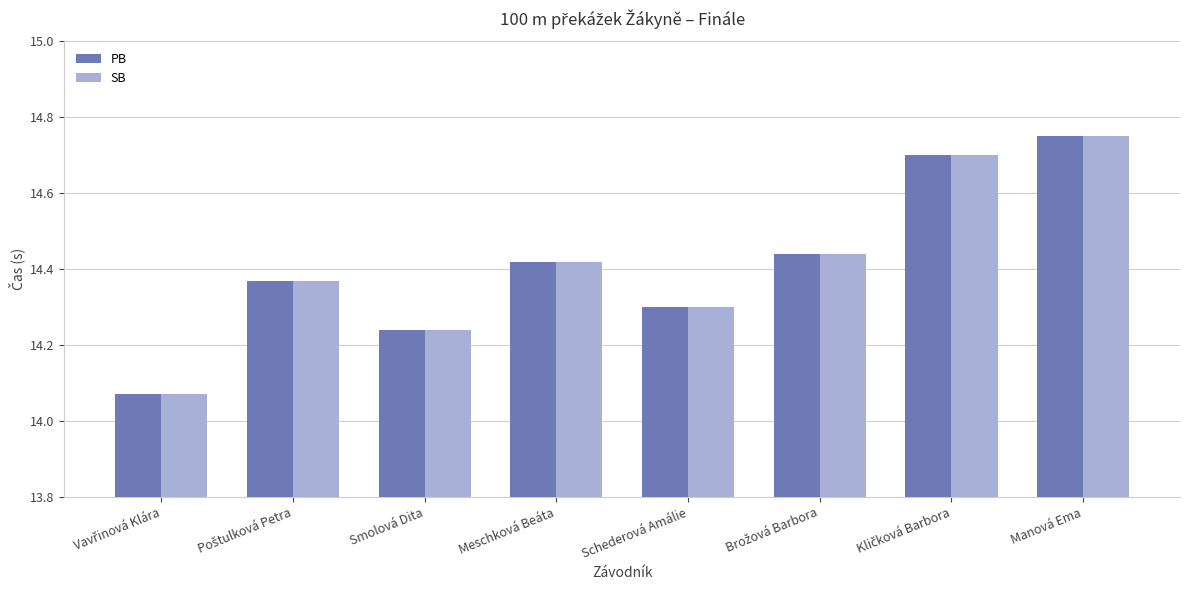

Which category has the highest value in the PB series?

Manová Ema